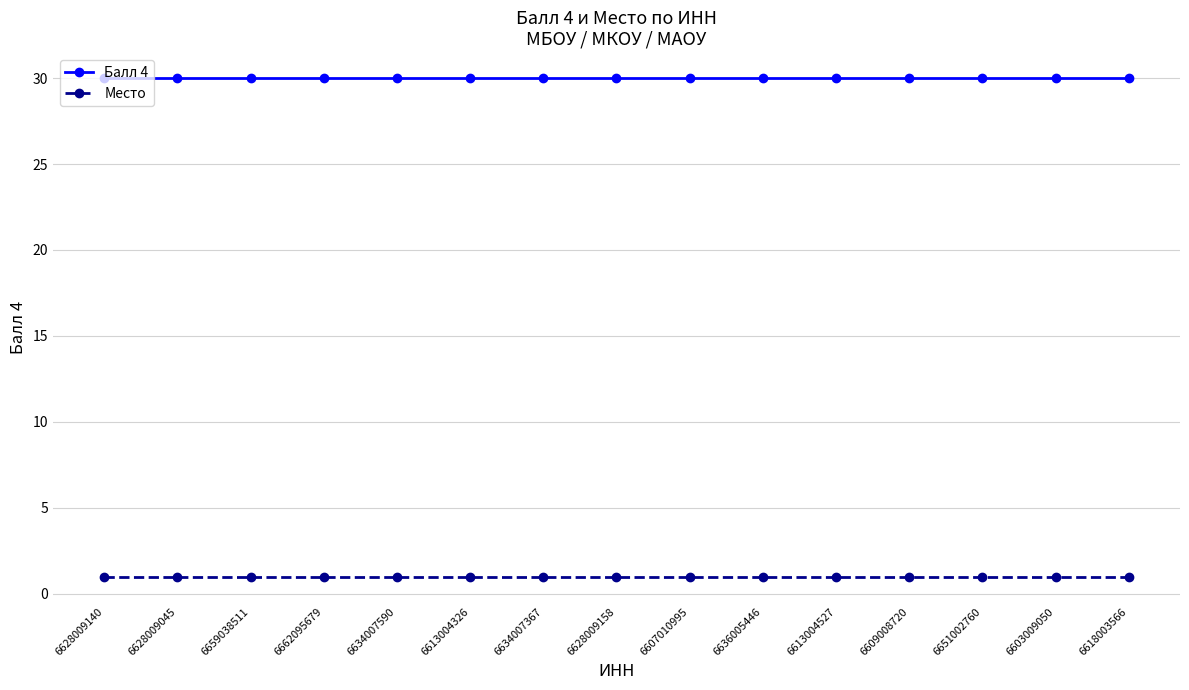

True or false: Место and Балл 4 intersect in this chart.

False